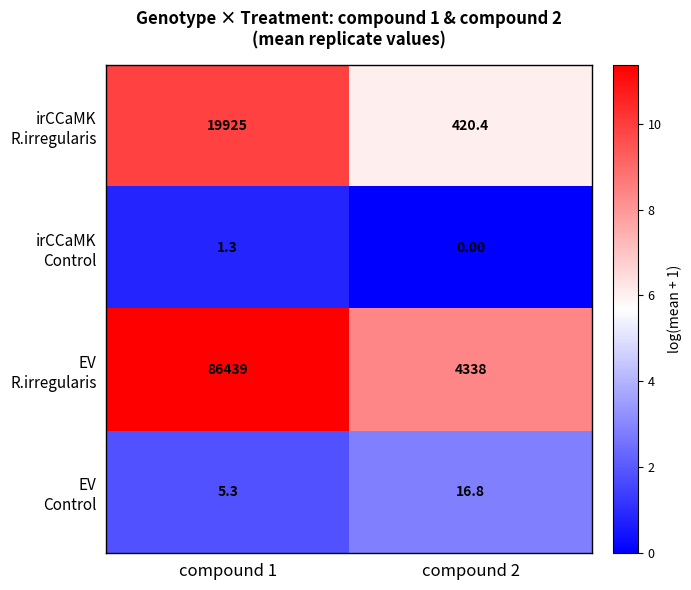

What is the total value across all series at compound 2?

4775.2